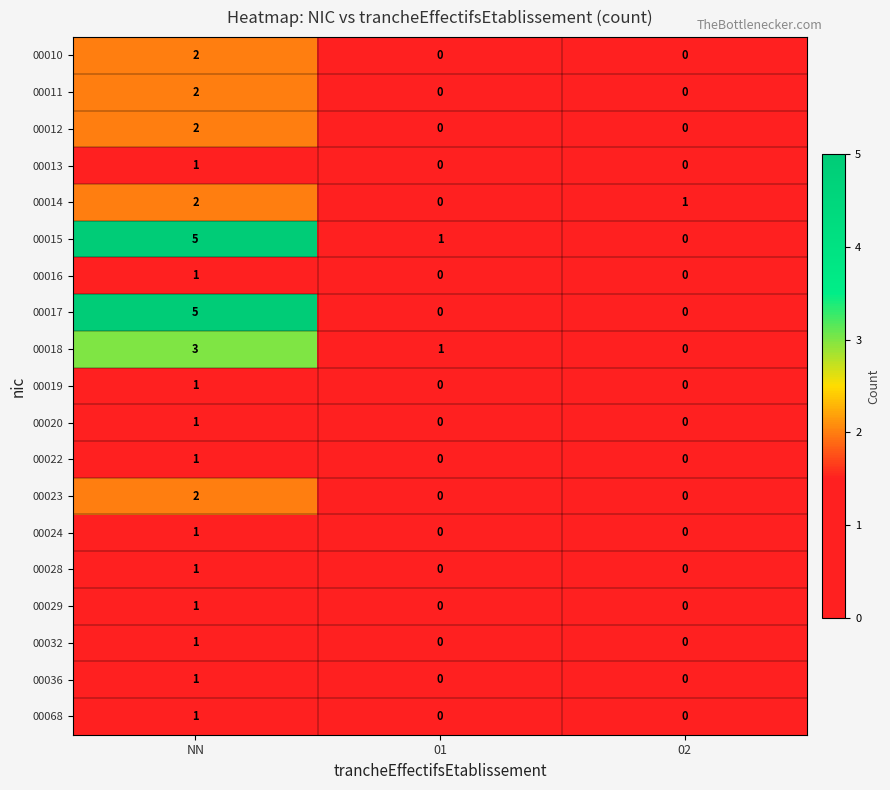

Count the number of data series in this chart.

19